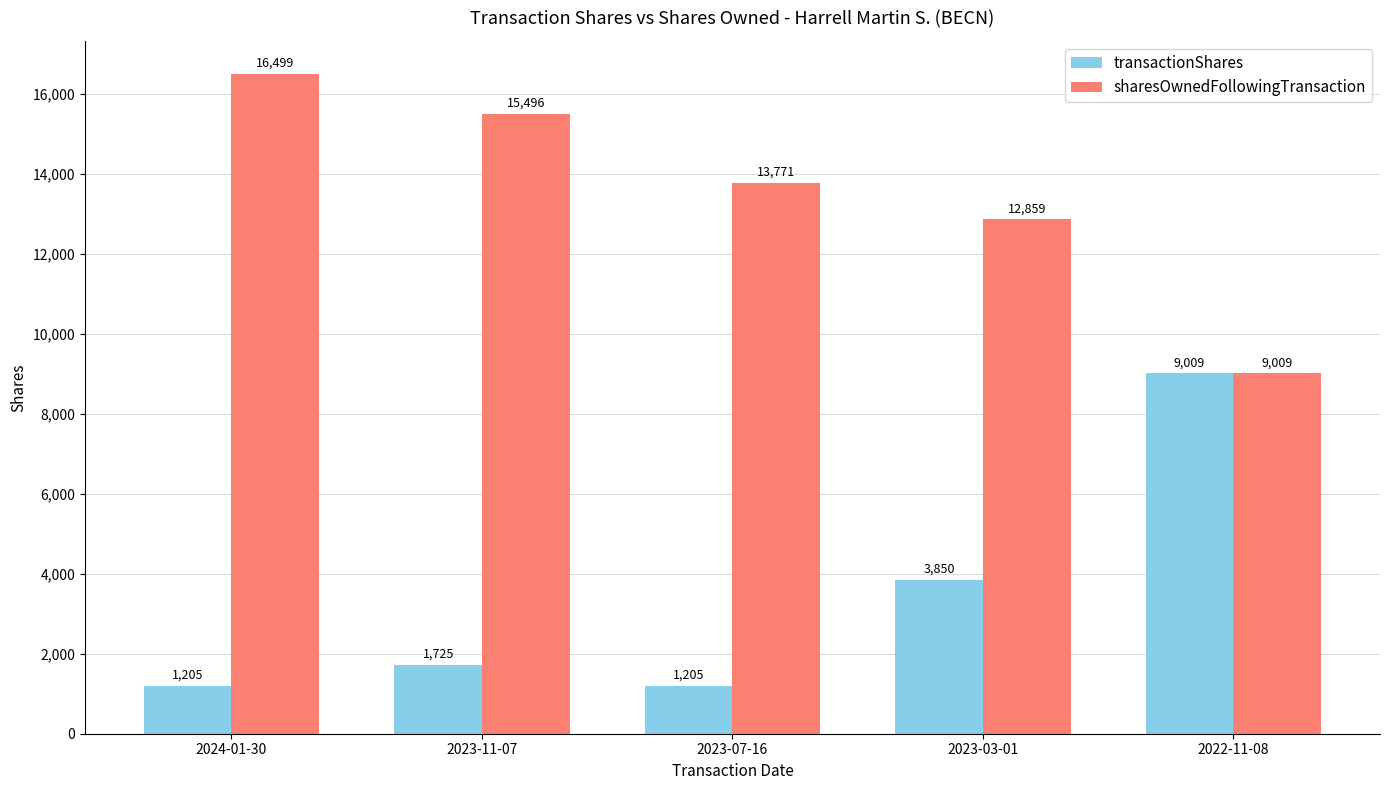

How many bars are there in each group?

2